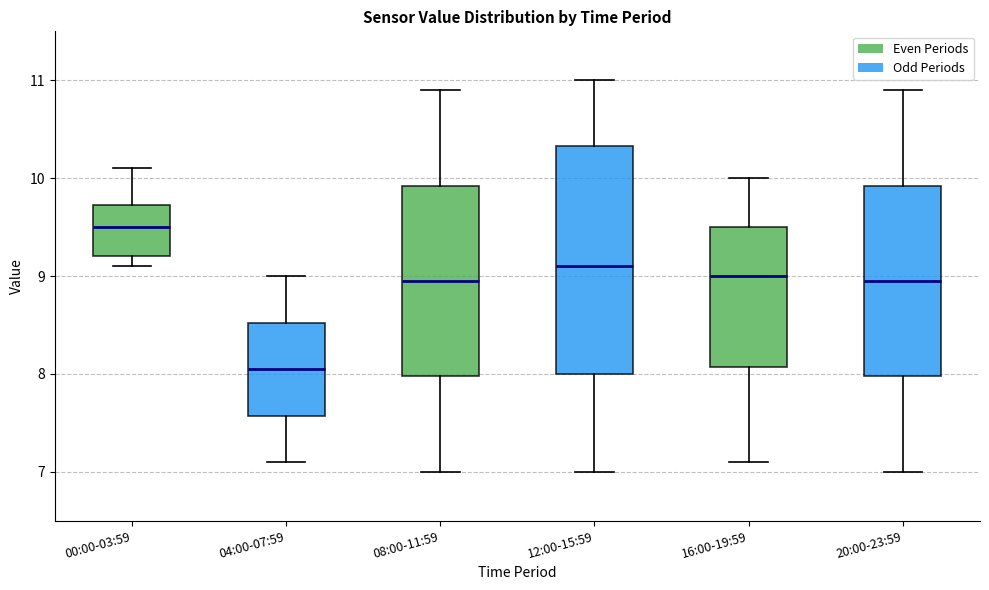

Which box has the highest median line?

00:00-03:59